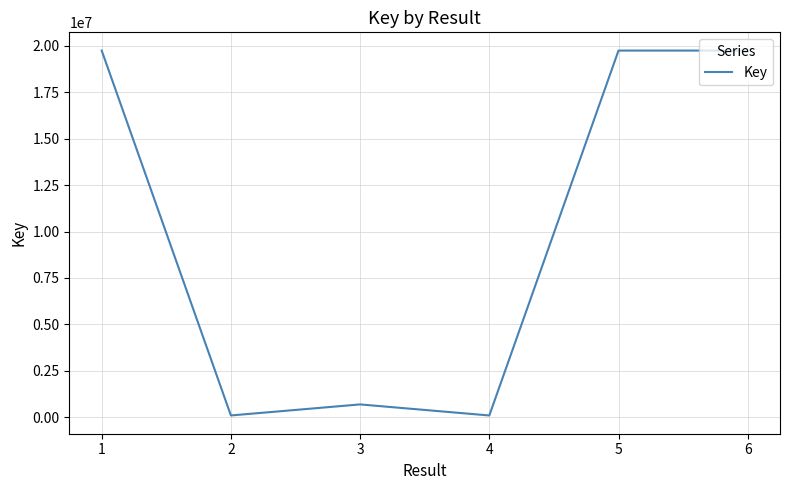

What is the difference between the second highest and second lowest values?

19658949